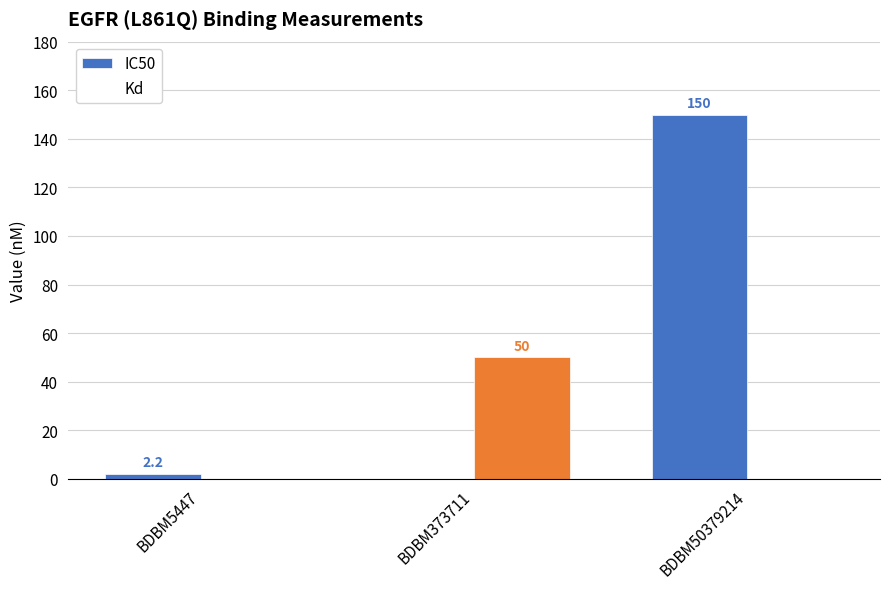

List the series in order of their peak value, lowest first.

Kd, IC50